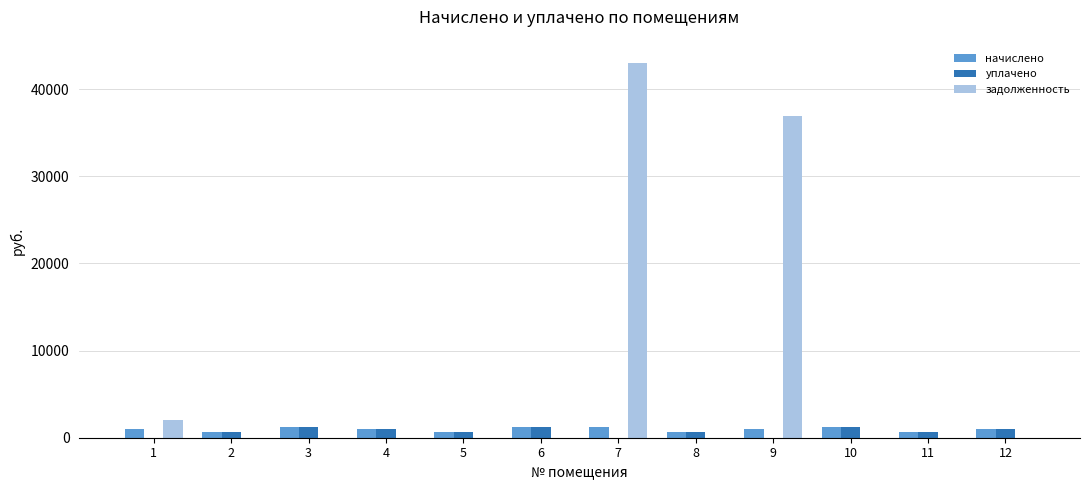

Which series has the widest spread of values?

задолженность